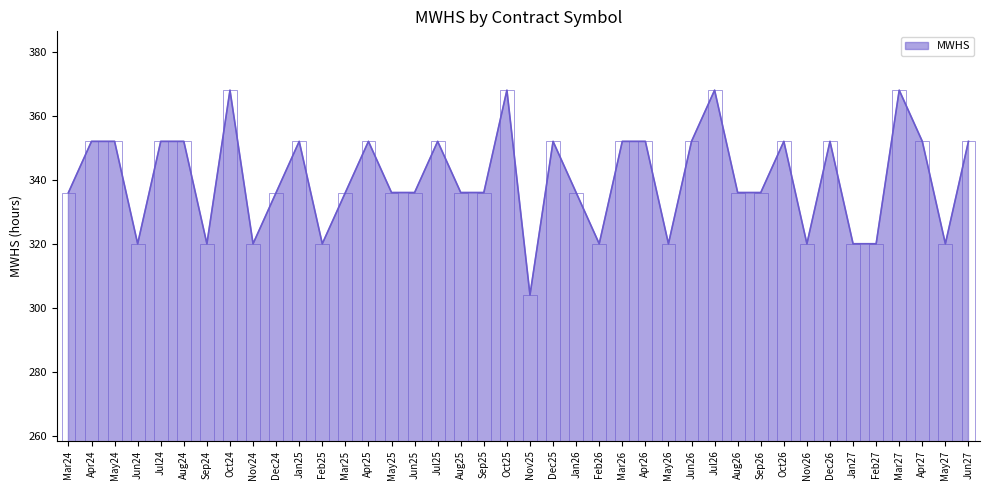

List the labels in order of value, largest first.

Oct24, Oct25, Jul26, Mar27, Apr24, May24, Jul24, Aug24, Jan25, Apr25, Jul25, Dec25, Mar26, Apr26, Jun26, Oct26, Dec26, Apr27, Jun27, Mar24, Dec24, Mar25, May25, Jun25, Aug25, Sep25, Jan26, Aug26, Sep26, Jun24, Sep24, Nov24, Feb25, Feb26, May26, Nov26, Jan27, Feb27, May27, Nov25